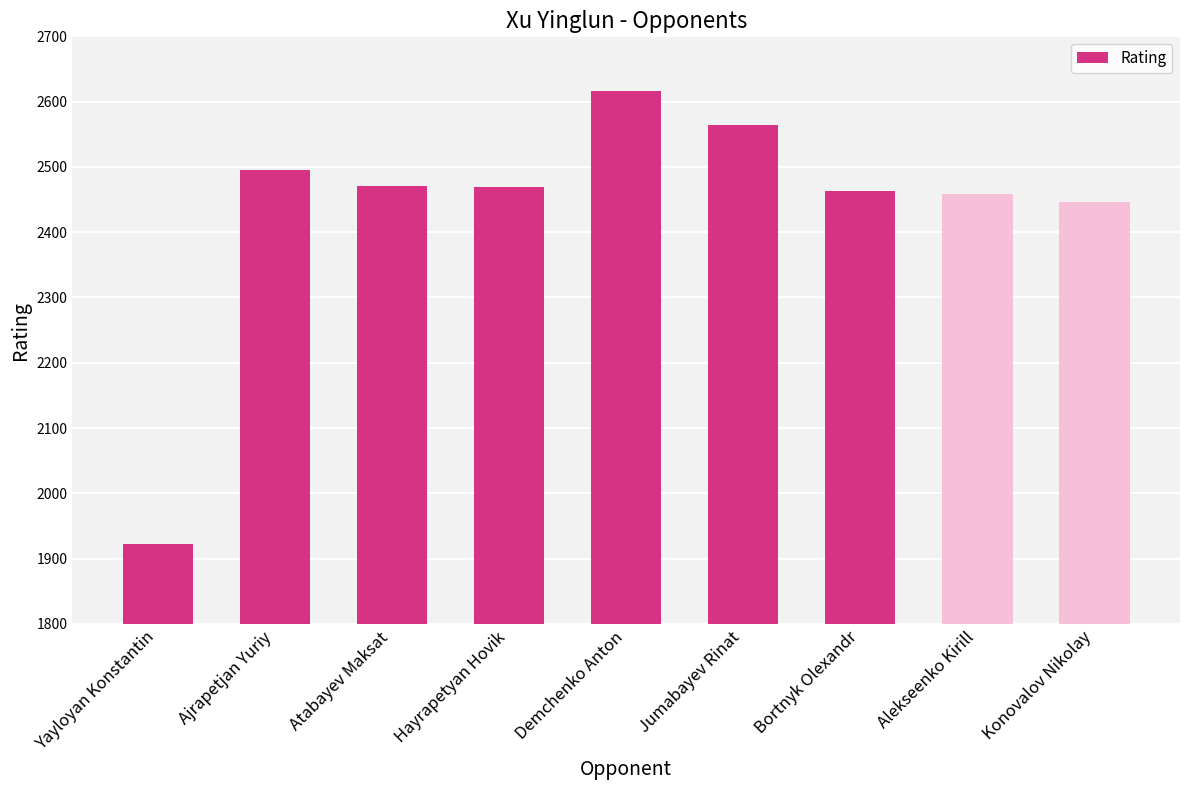

What is the ratio of the value at Konovalov Nikolay to the value at Alekseenko Kirill?

1.0